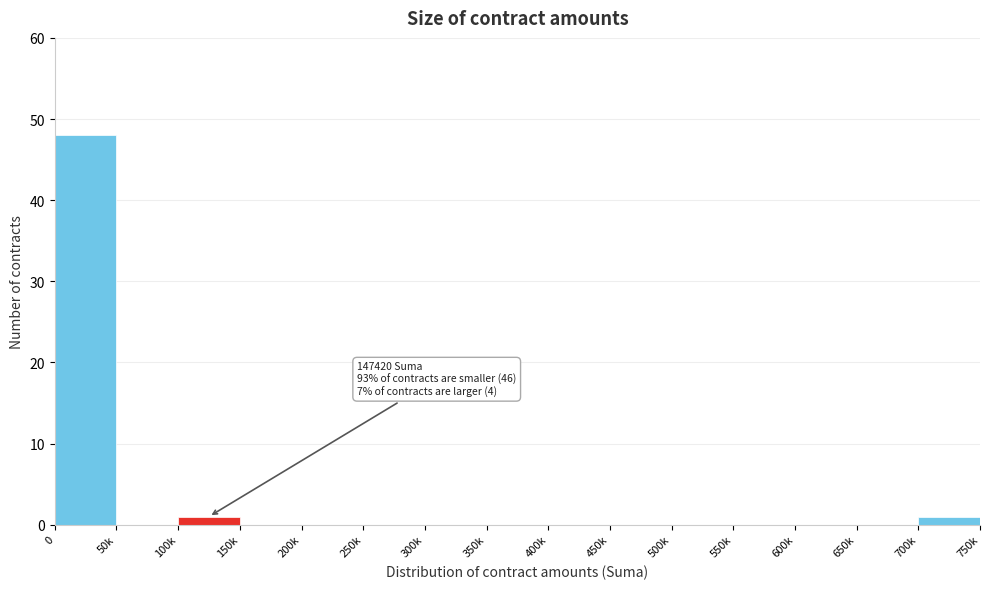

Reading left to right, extract all data points from this chart.

0=48	50k=0	100k=1	150k=0	200k=0	250k=0	300k=0	350k=0	400k=0	450k=0	500k=0	550k=0	600k=0	650k=0	700k=1